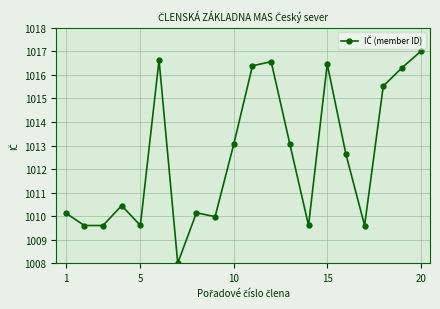

Reading left to right, list all the values displayed in this chart.

1010.1	1009.6	1009.6	1010.4	1009.6	1016.6	1008.0	1010.1	1010.0	1013.1	1016.4	1016.6	1013.1	1009.6	1016.5	1012.6	1009.6	1015.5	1016.3	1017.0